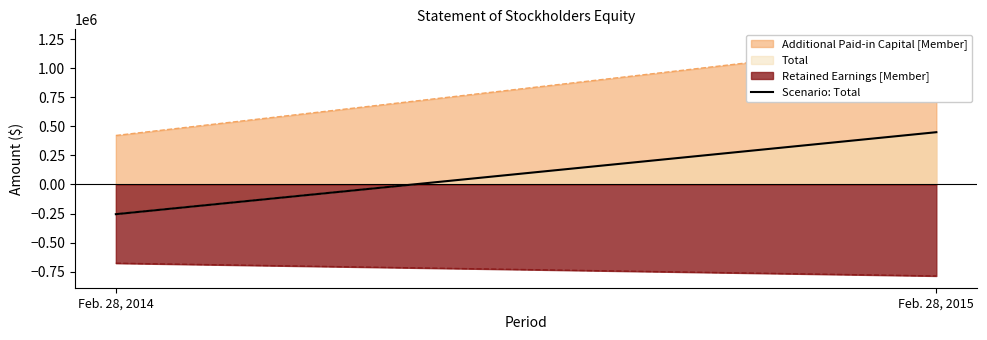

Is it true that the value at Feb. 28, 2015 is 680317?

False